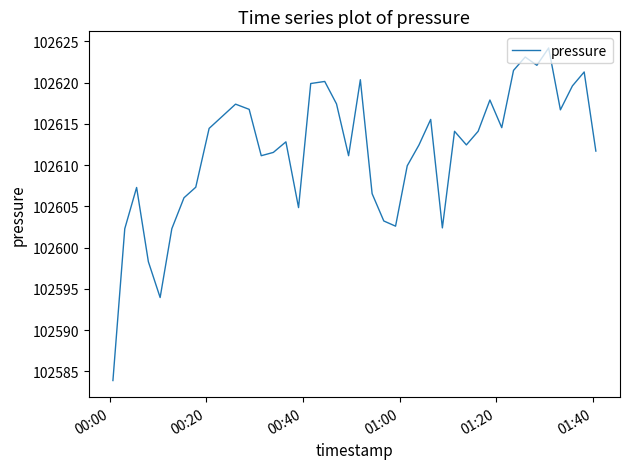

What is the minimum value shown in the chart?

102583.9